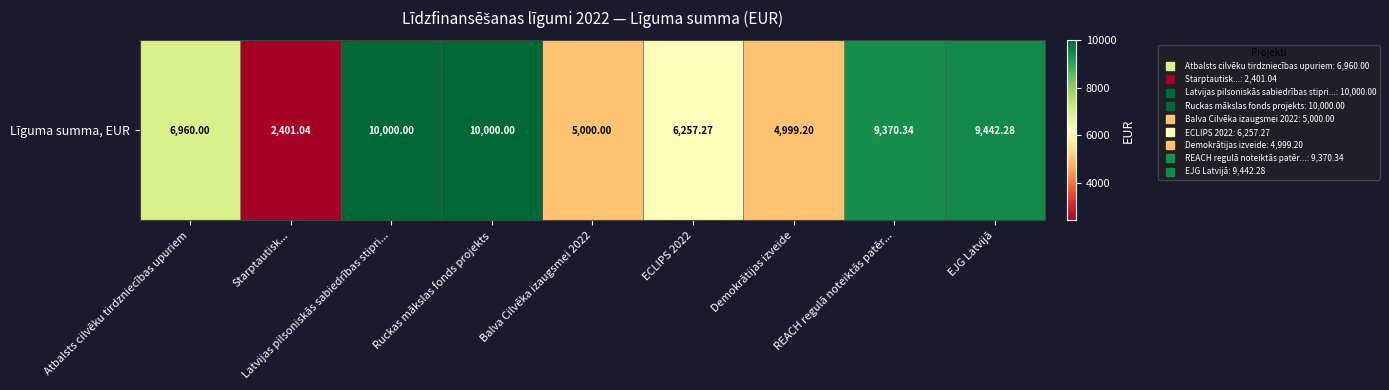

Rank the categories by value from lowest to highest.

Starptautisk..., Demokrātijas izveide, Balva Cilvēka izaugsmei 2022, ECLIPS 2022, Atbalsts cilvēku tirdzniecības upuriem, REACH regulā noteiktās patēr..., EJG Latvijā, Latvijas pilsoniskās sabiedrības stipri..., Ruckas mākslas fonds projekts